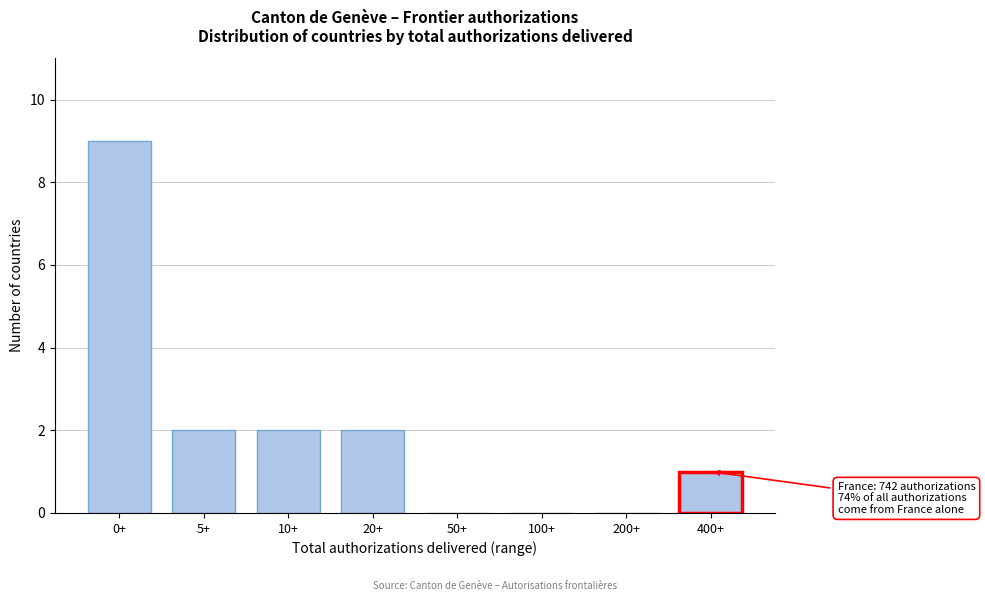

Reading left to right, transcribe all the data shown in this chart.

0+=9	5+=2	10+=2	20+=2	50+=0	100+=0	200+=0	400+=1